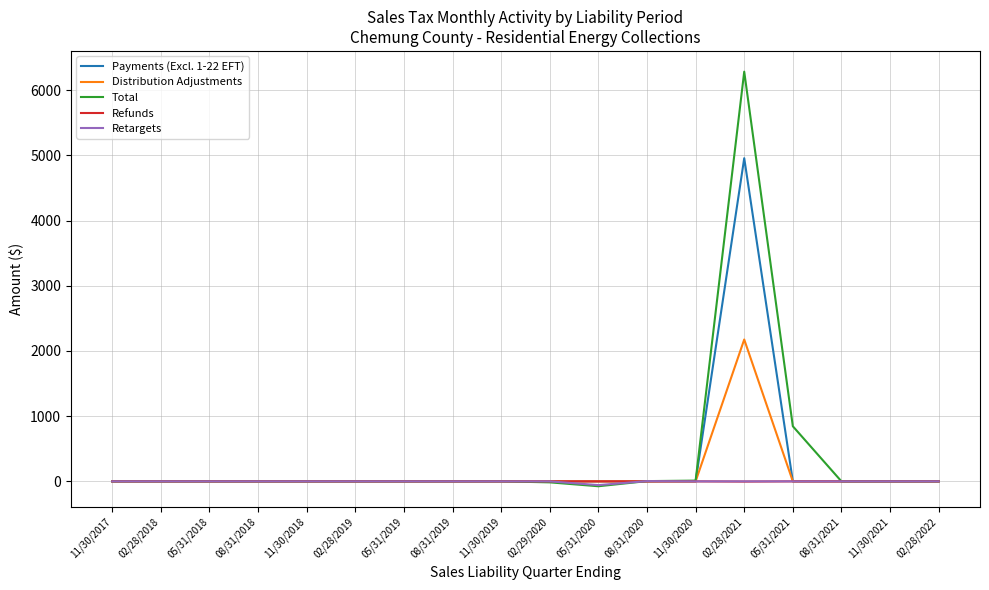

Where is Total nearest to the value 3104?

05/31/2021